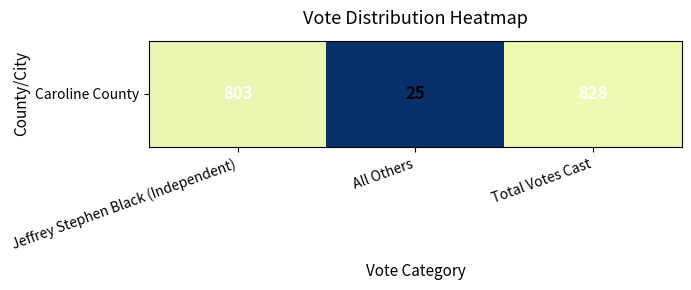

Reading left to right, list all the values displayed in this chart.

803	25	828